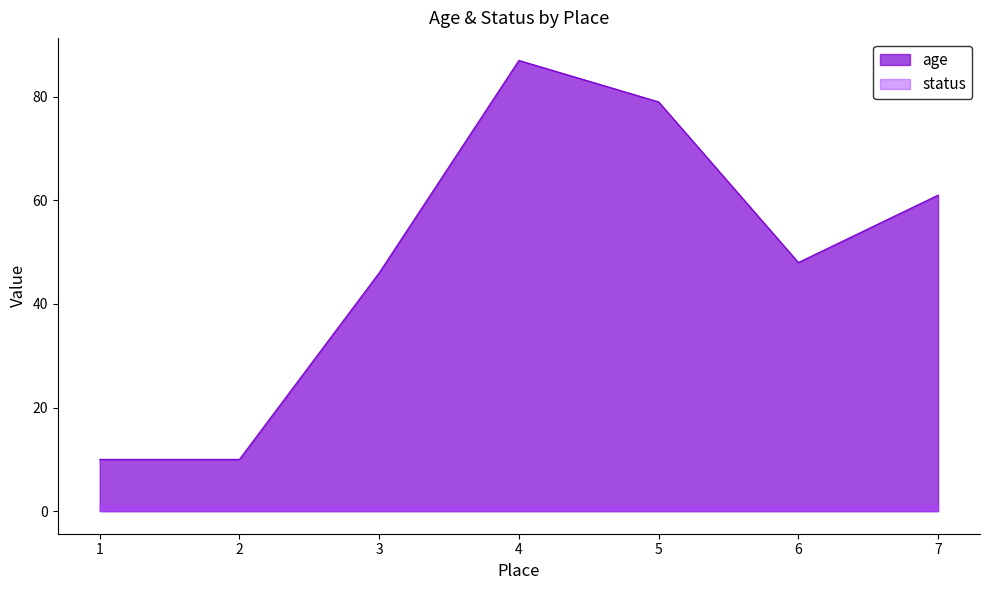

Count the values in the range 10 to 79.

6